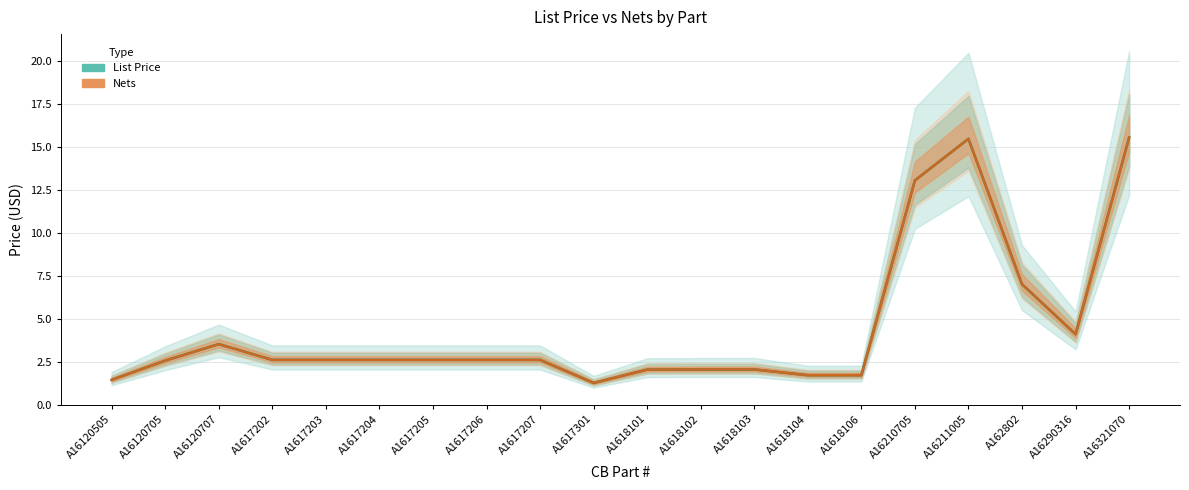

What is the sum of the Nets values at A1617206 and A1617205?

5.2